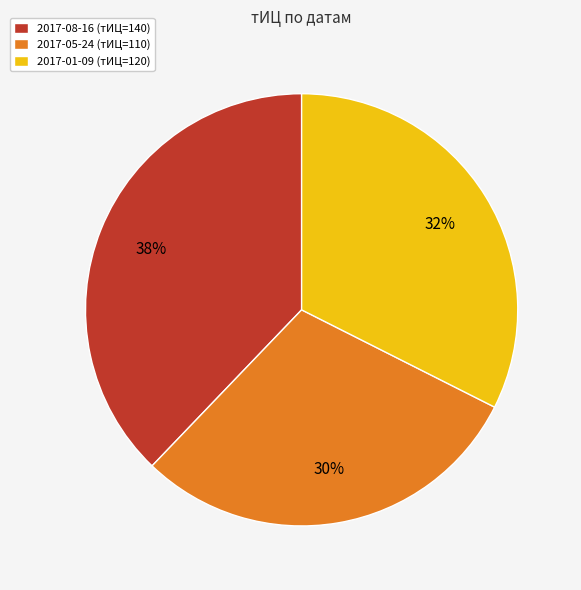

Between 2017-08-16 (тИЦ=140) and 2017-05-24 (тИЦ=110), which is larger?

2017-08-16 (тИЦ=140)